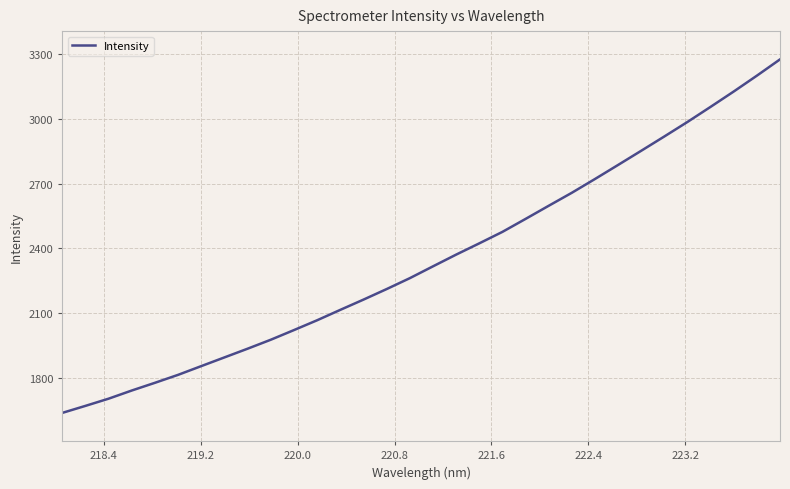

What is the maximum value shown in the chart?

3274.3